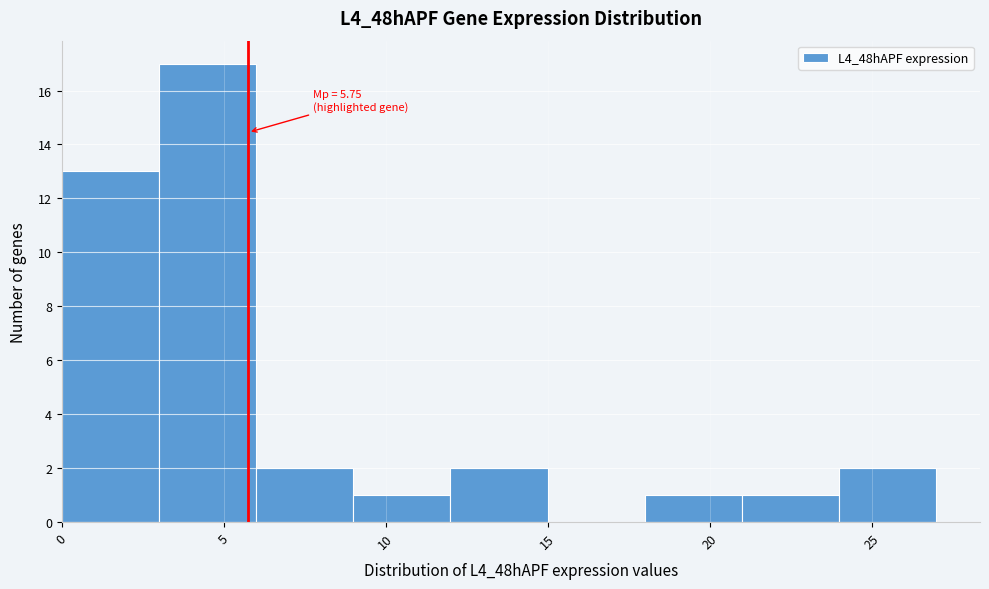

Over which range of the x-axis is the bar tallest?

3 to 6